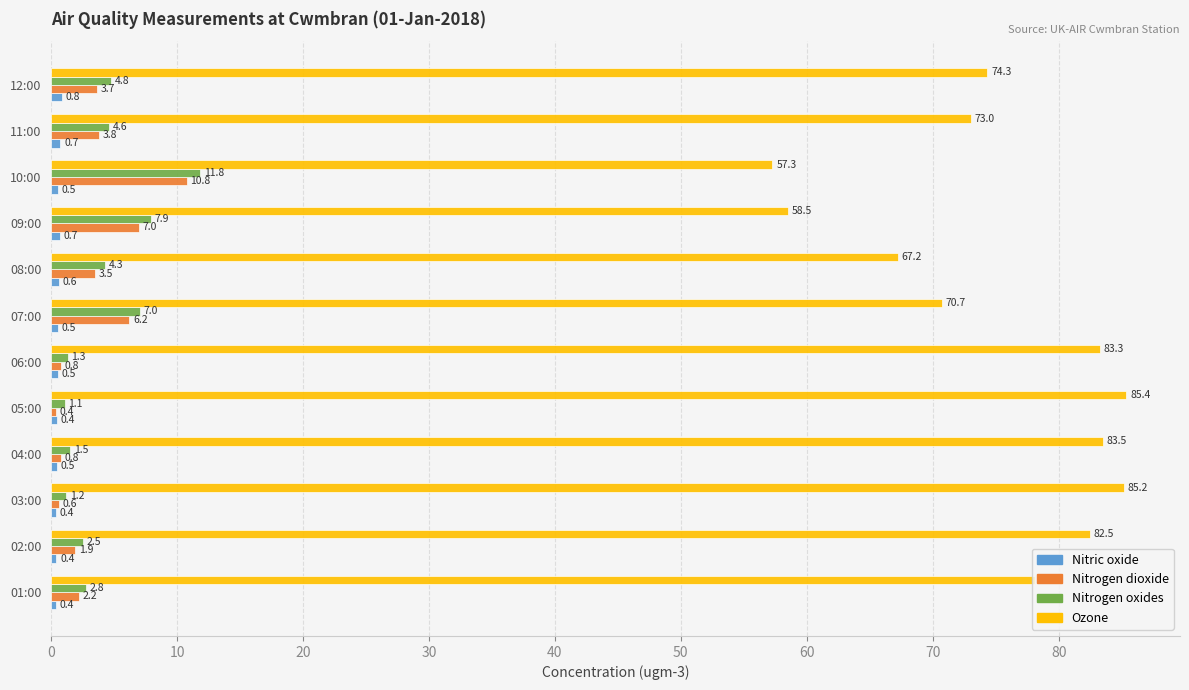

True or false: Nitrogen oxides has a value of 7.0 at 07:00.

True